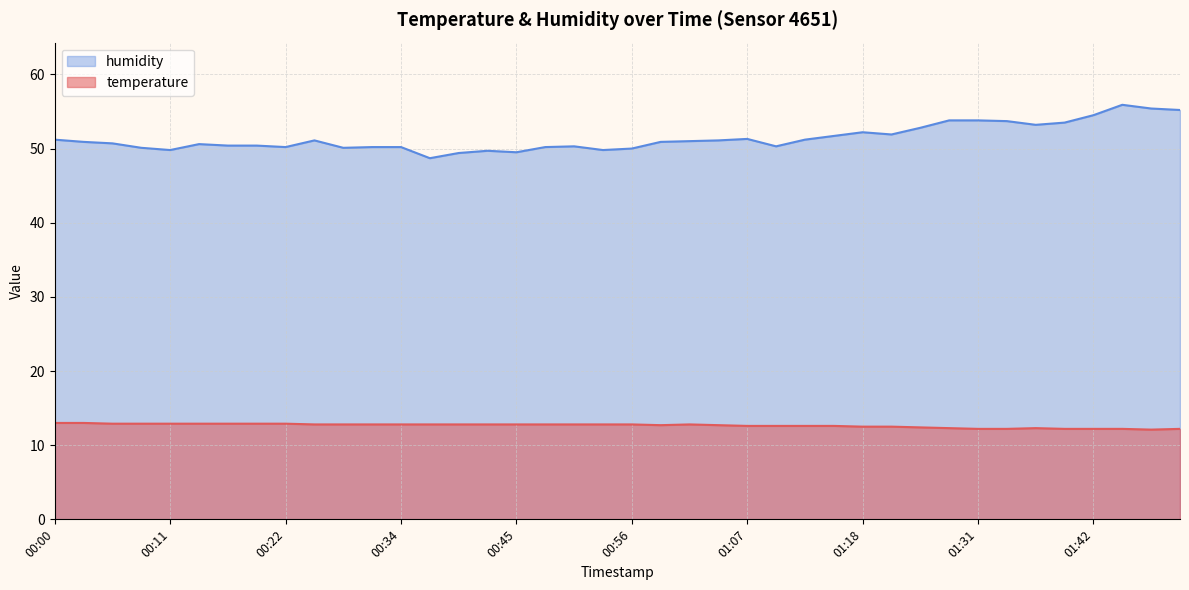

True or false: temperature and humidity cross at least once.

False